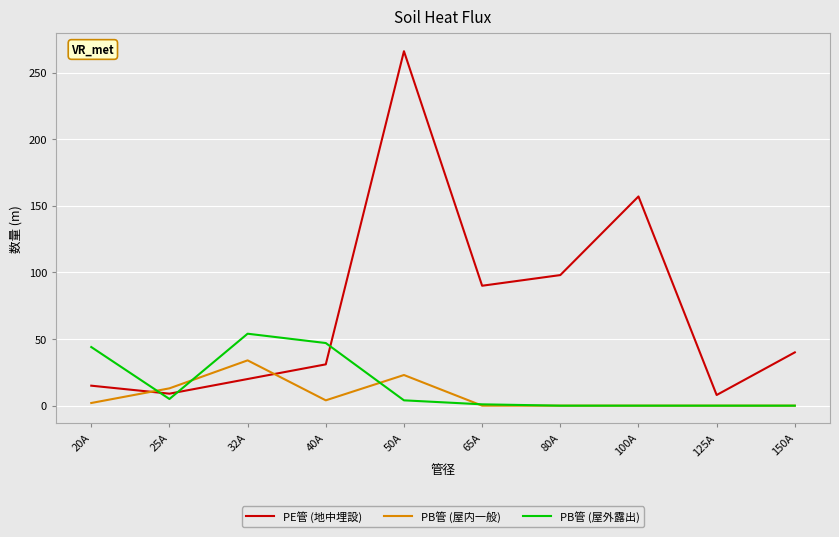

Is the value of PB管 (屋内一般) at 65A greater than the value of PE管 (地中埋設) at 150A?

No